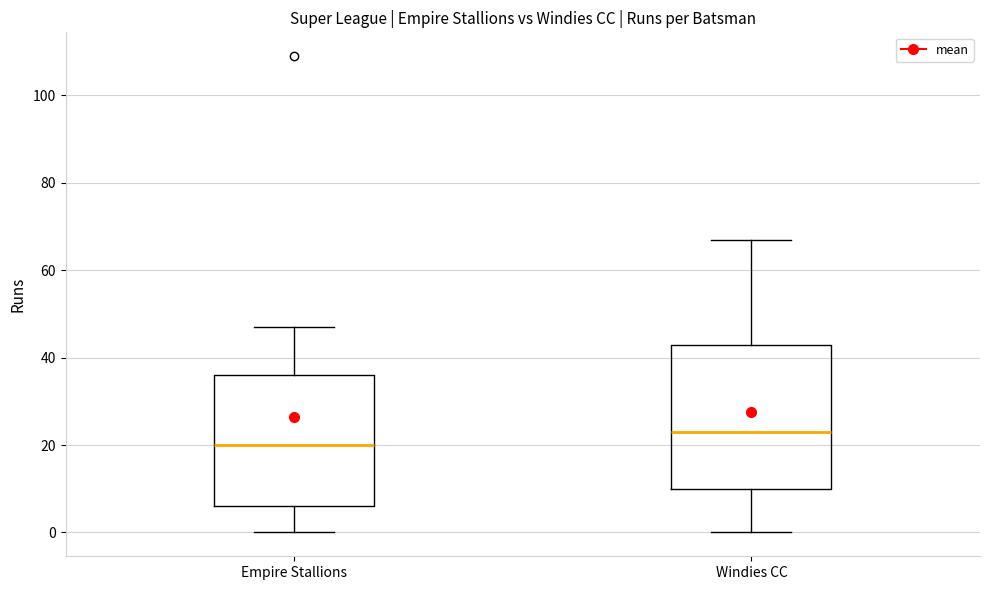

Which box is the tallest, from its lower edge to its upper edge?

Windies CC